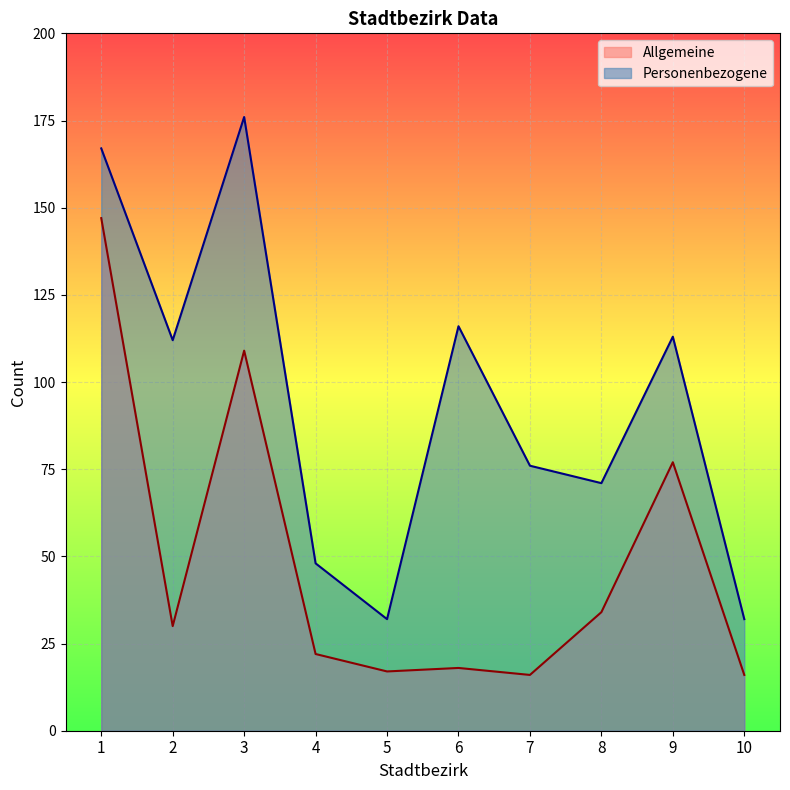

What is the value of the Personenbezogene point at the 6th from the left?

116